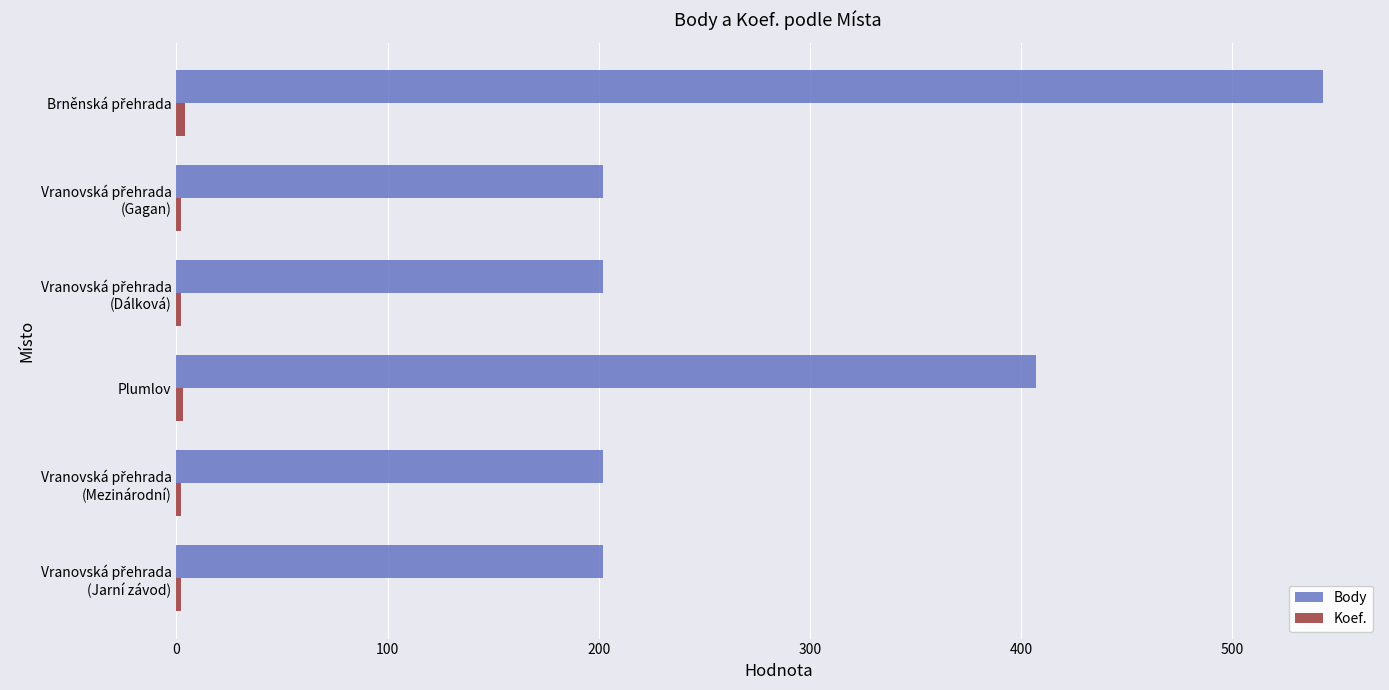

What is the highest value of the Body series?

543